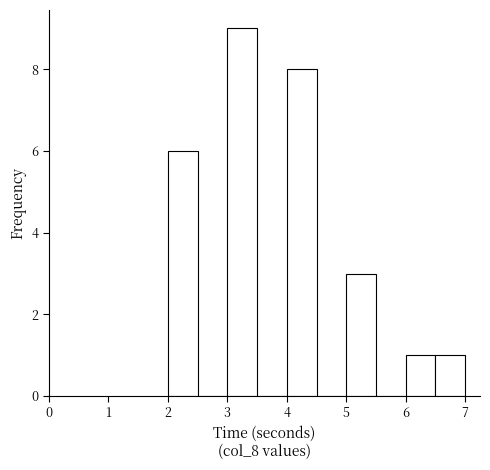

Reading left to right, transcribe this chart: for each bar, give the range it covers on the x-axis and its height. The values are not printed on the chart, so give them approximately, as read against the axis.

2.0 to 2.5: 6
2.5 to 3.0: 0
3.0 to 3.5: 9
3.5 to 4.0: 0
4.0 to 4.5: 8
4.5 to 5.0: 0
5.0 to 5.5: 3
5.5 to 6.0: 0
6.0 to 6.5: 1
6.5 to 7.0: 1